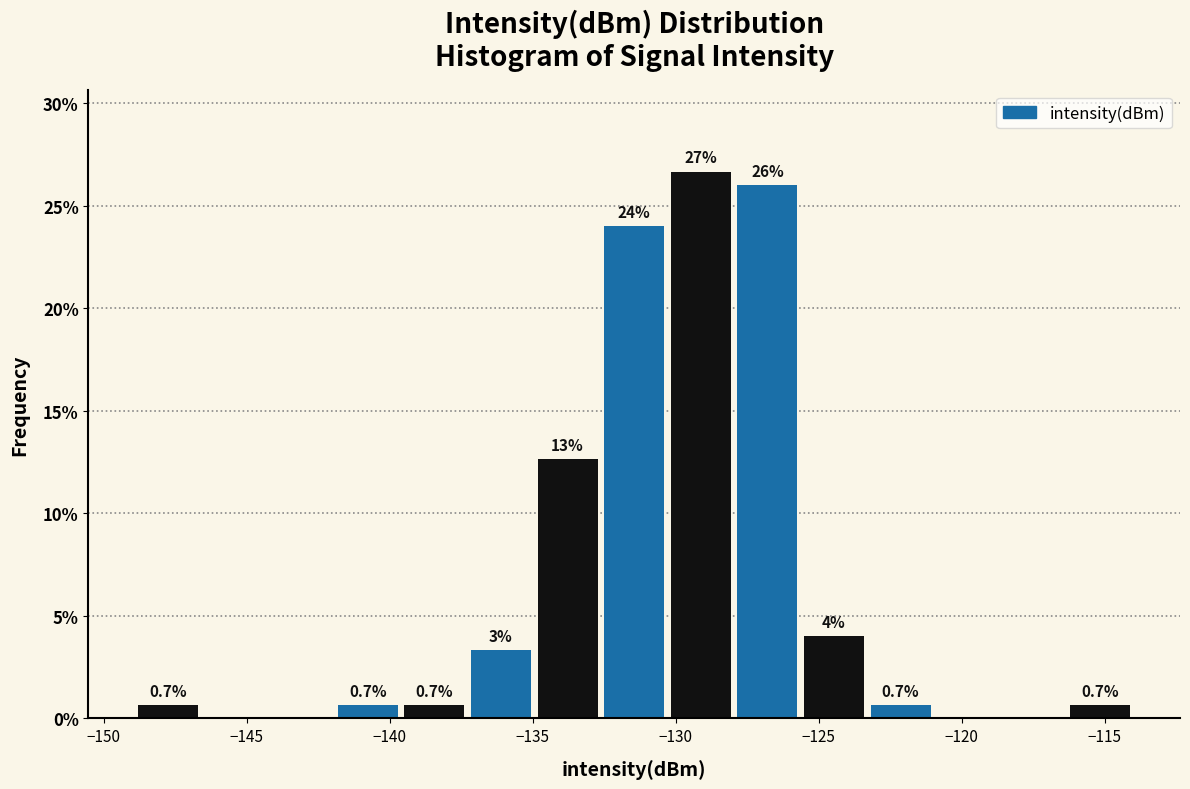

Over which range of the x-axis is the bar tallest?

-130.5 to -128.0